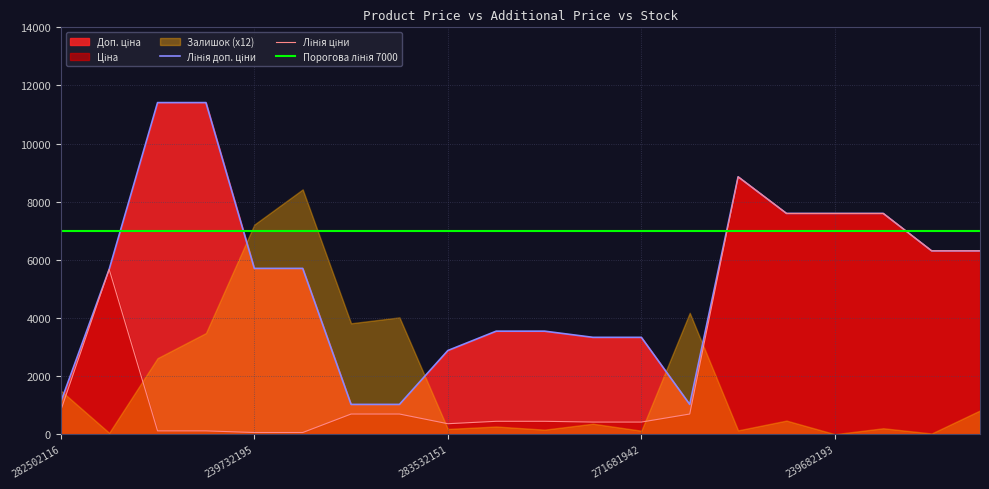

Is the value of Доп. ціна at 259552212 greater than the value of Ціна at 271691948?

Yes